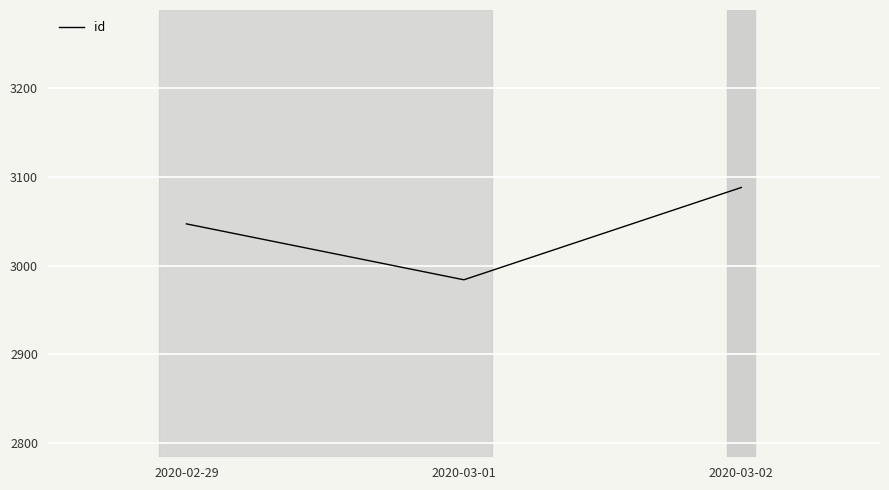

How many distinct data groups are displayed?

1